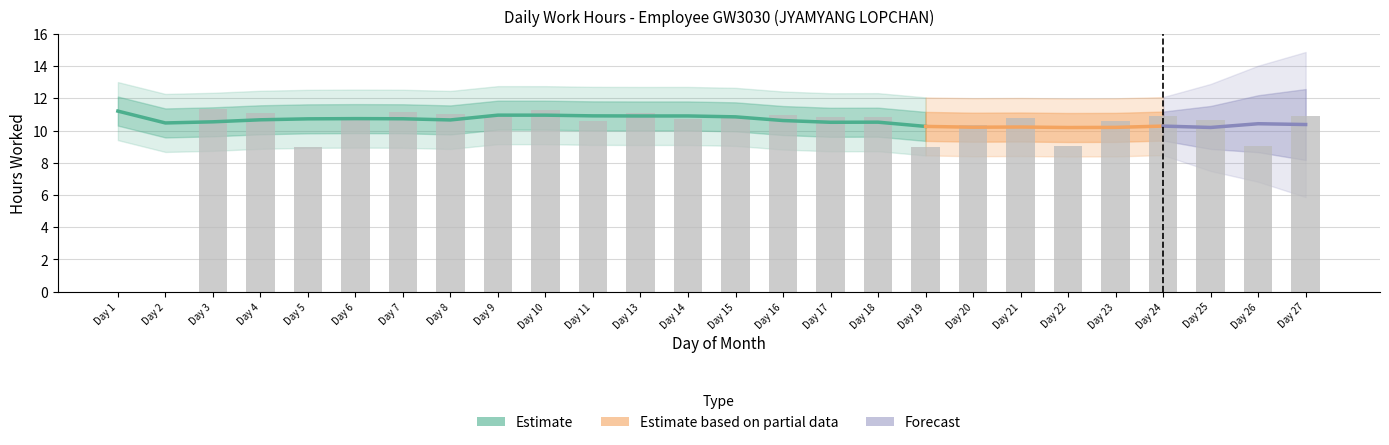

Reading left to right, transcribe all the data shown in this chart.

0.0	0.0	11.3	11.1	9.0	10.8	11.2	11.0	10.8	11.3	10.6	11.1	10.7	10.9	11.0	10.8	10.9	9.0	10.3	10.8	9.0	10.6	10.9	10.7	9.0	10.9